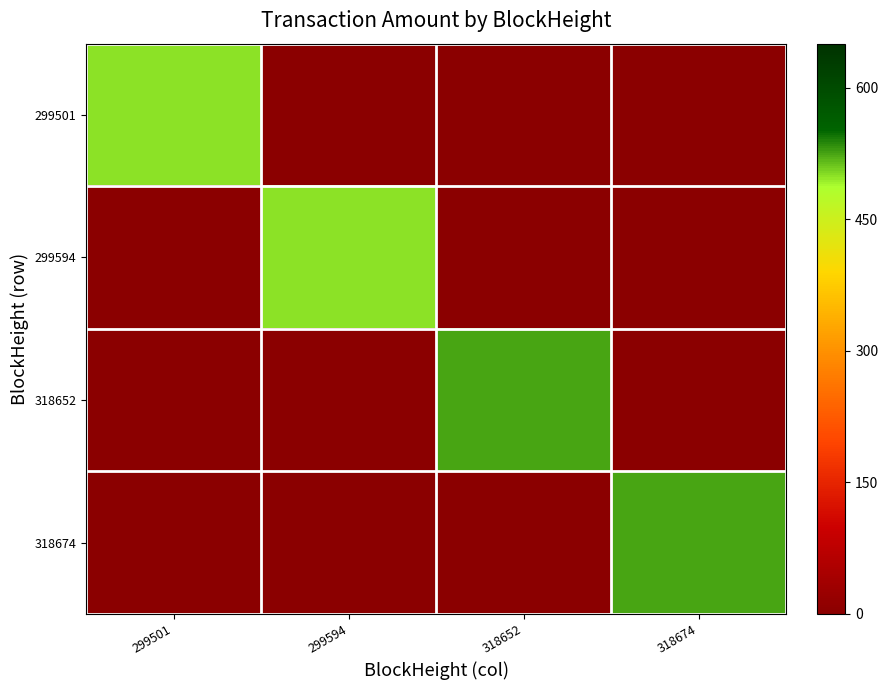

Which series changed the most between 299501 and 318674?

318674